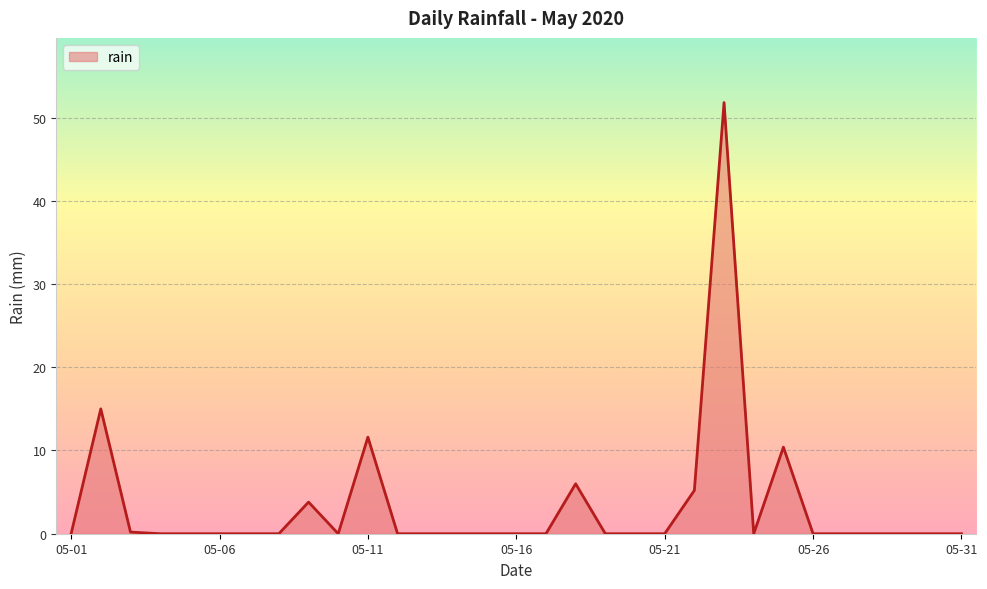

What is the greatest value displayed?

51.8